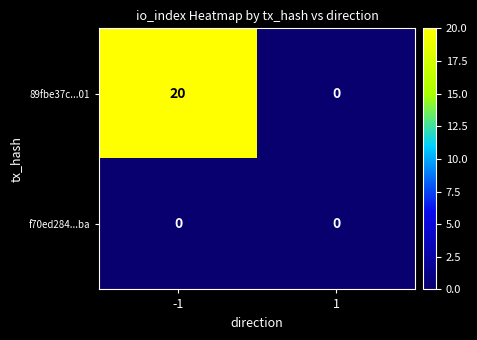

Is it true that 89fbe37c...01 equals 11 at 1?

False